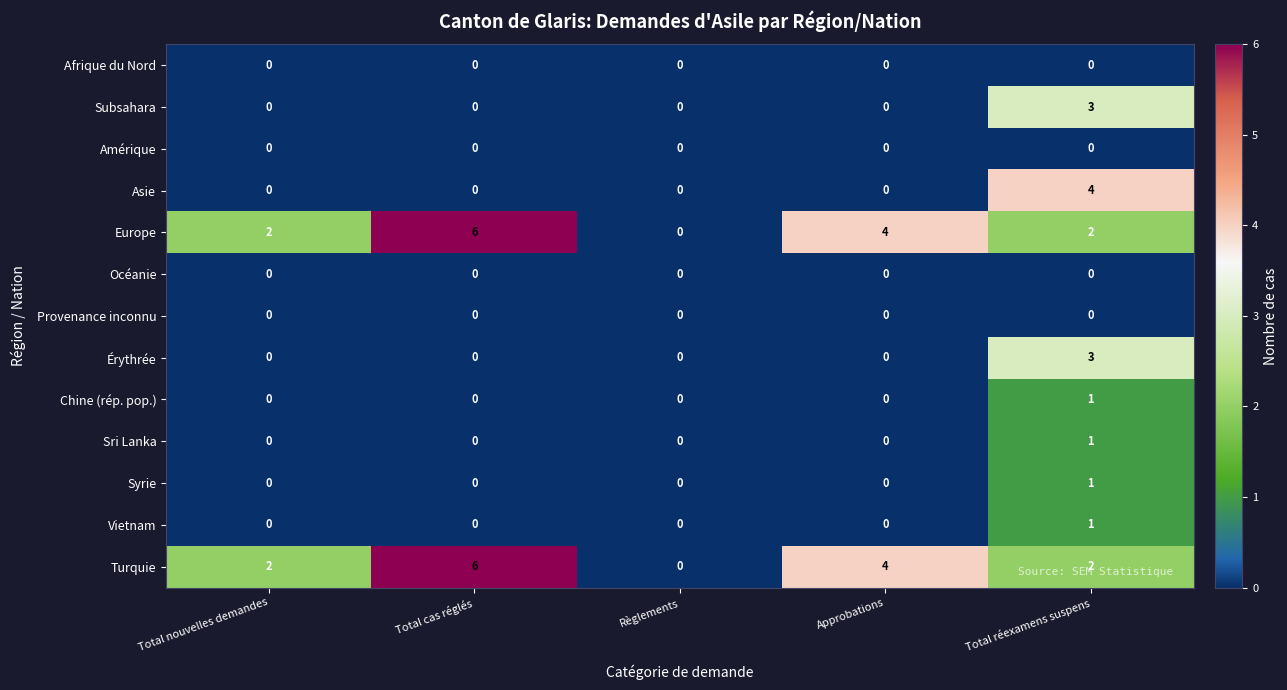

How many distinct data groups are displayed?

13